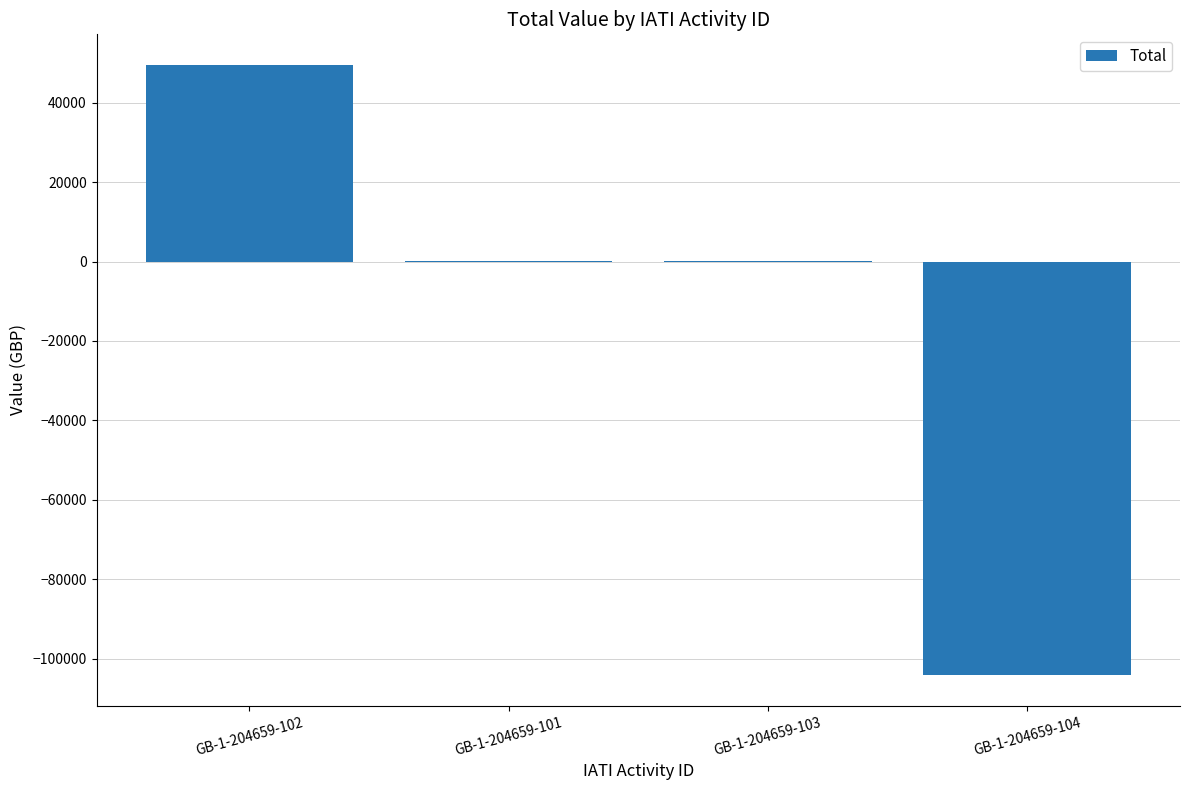

Count the number of data series in this chart.

1